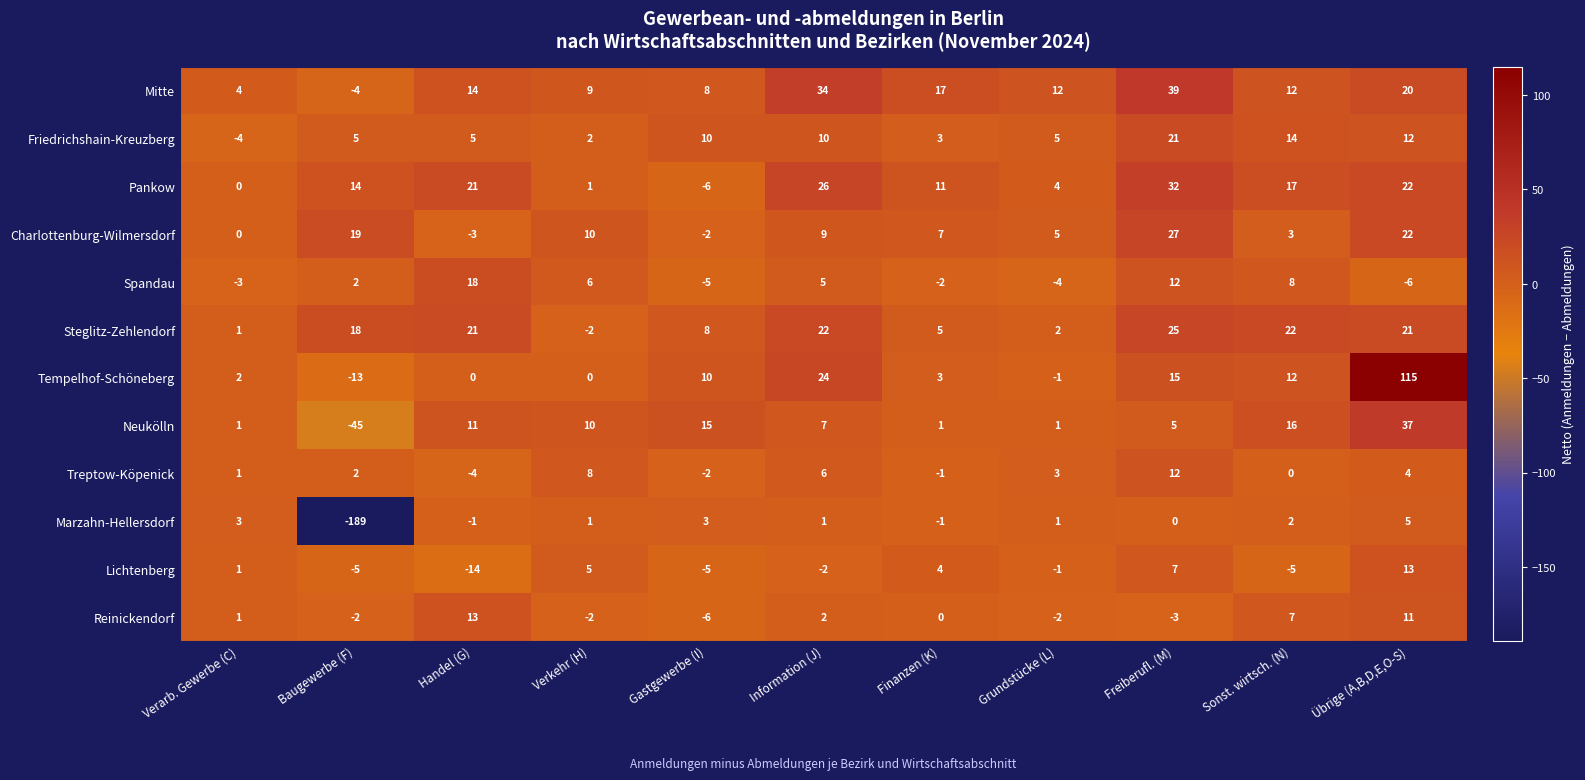

What is the total value across all series at Verarb. Gewerbe (C)?

7